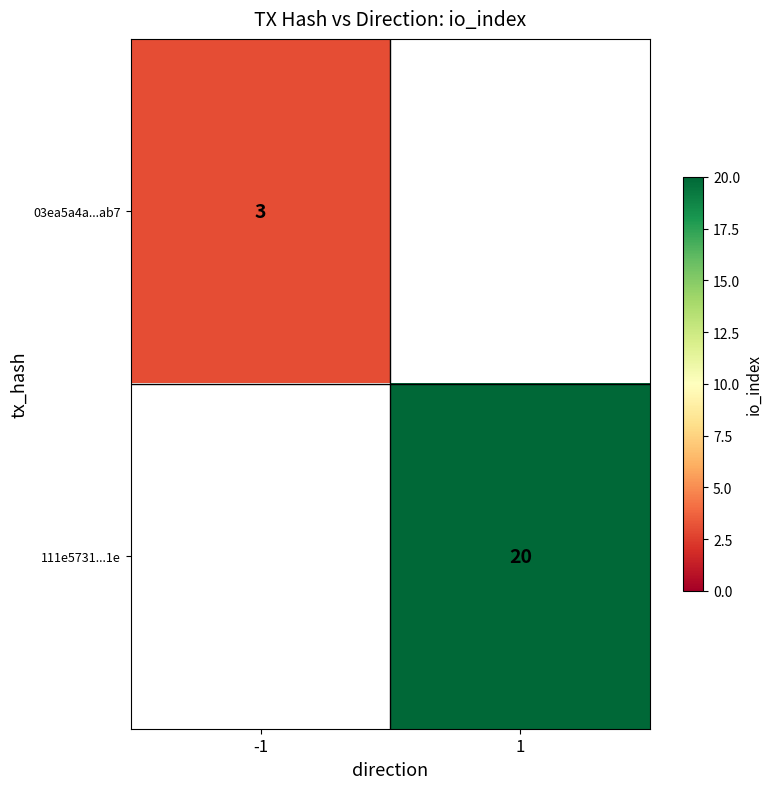

True or false: 03ea5a4a...ab7 has a value of 5.2 at -1.

False